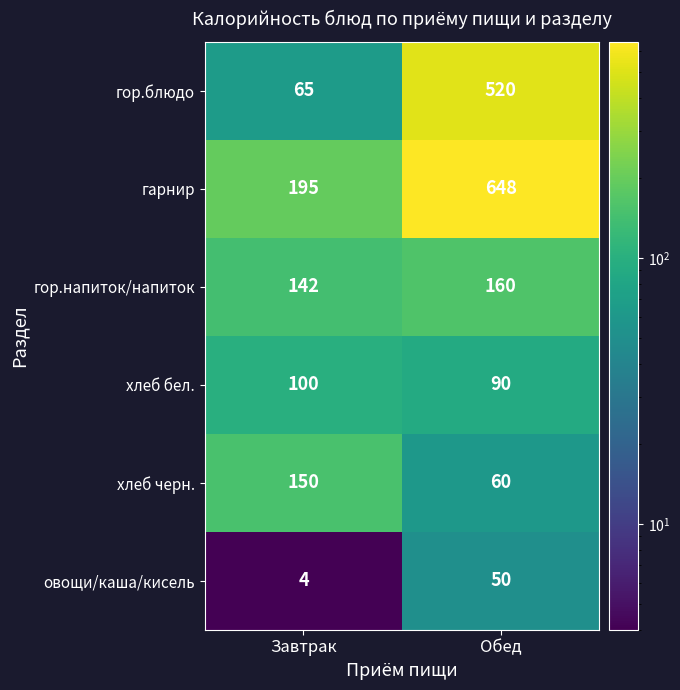

What value does the хлеб черн. series have at Обед, to the nearest 10?

60